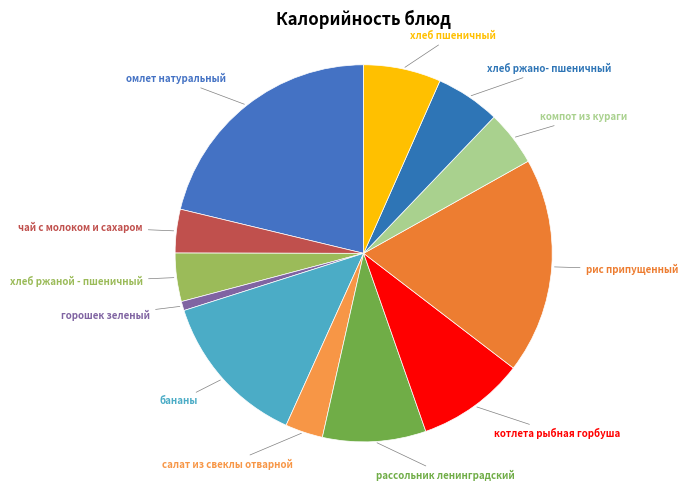

Is it true that горошек зеленый is 15% of the pie?

False